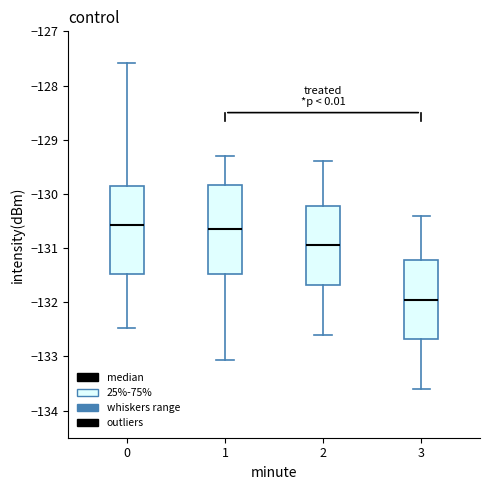

Reading left to right, read every box against the y-axis: the position of its median line, the range the box covers, and the ends of its whiskers. The values are not printed on the chart, so give them approximately, as read against the axis.

0: median -130.6, box -131.5 to -129.9, whiskers -132.5 to -127.6
1: median -130.6, box -131.5 to -129.8, whiskers -133.1 to -129.3
2: median -130.9, box -131.7 to -130.2, whiskers -132.6 to -129.4
3: median -131.9, box -132.7 to -131.2, whiskers -133.6 to -130.4